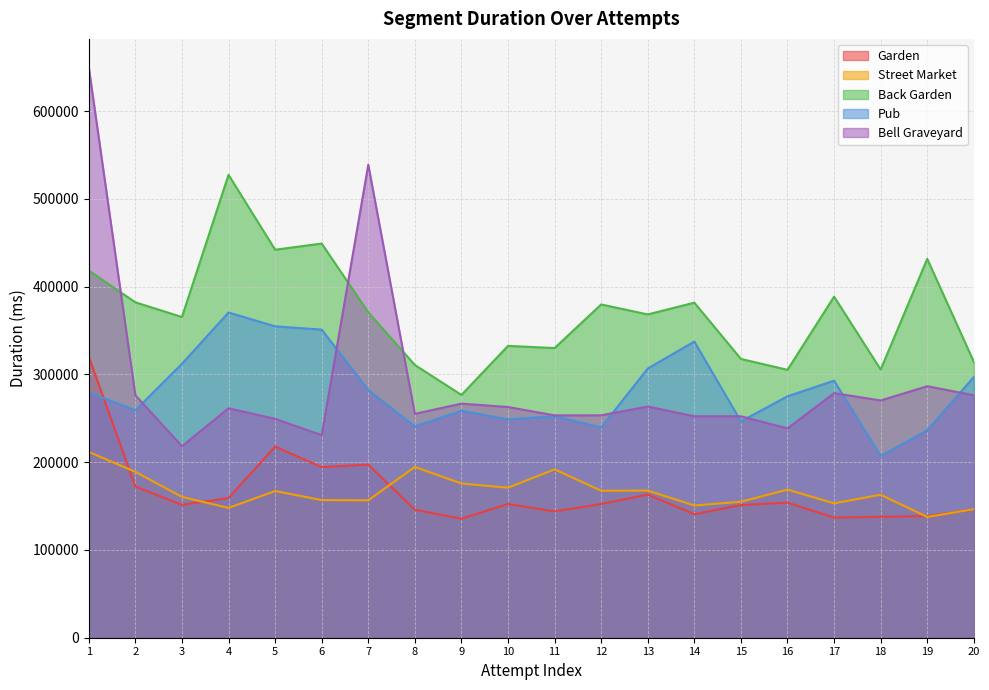

The Back Garden series shows 431617 at 19. True or false?

True